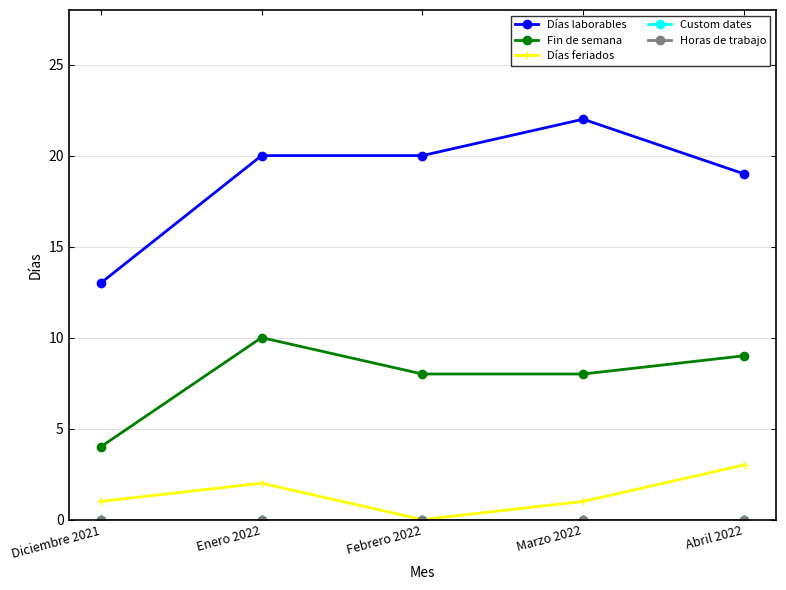

Is this an area chart (filled region under the line)?

No